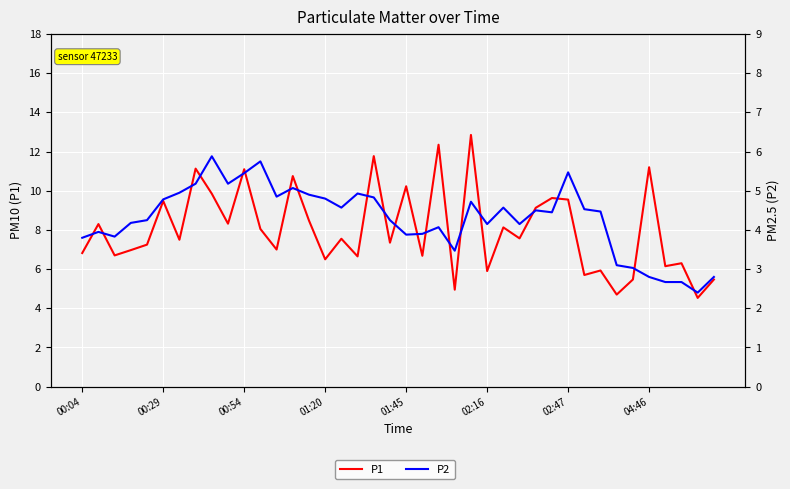

What is the total value across all series at 9?

13.5